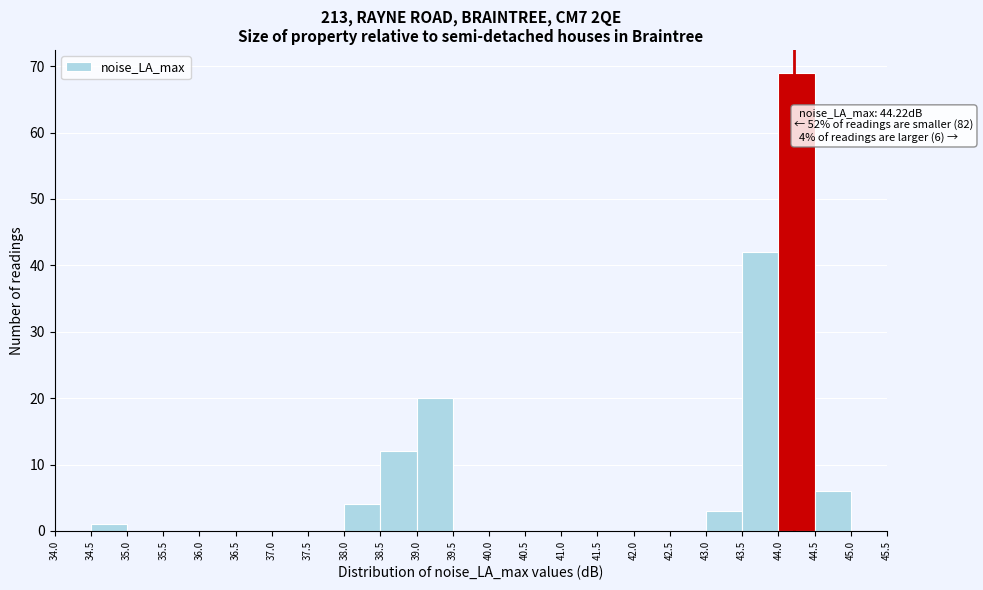

Which range on the x-axis has the tallest bar?

44.0 to 44.5